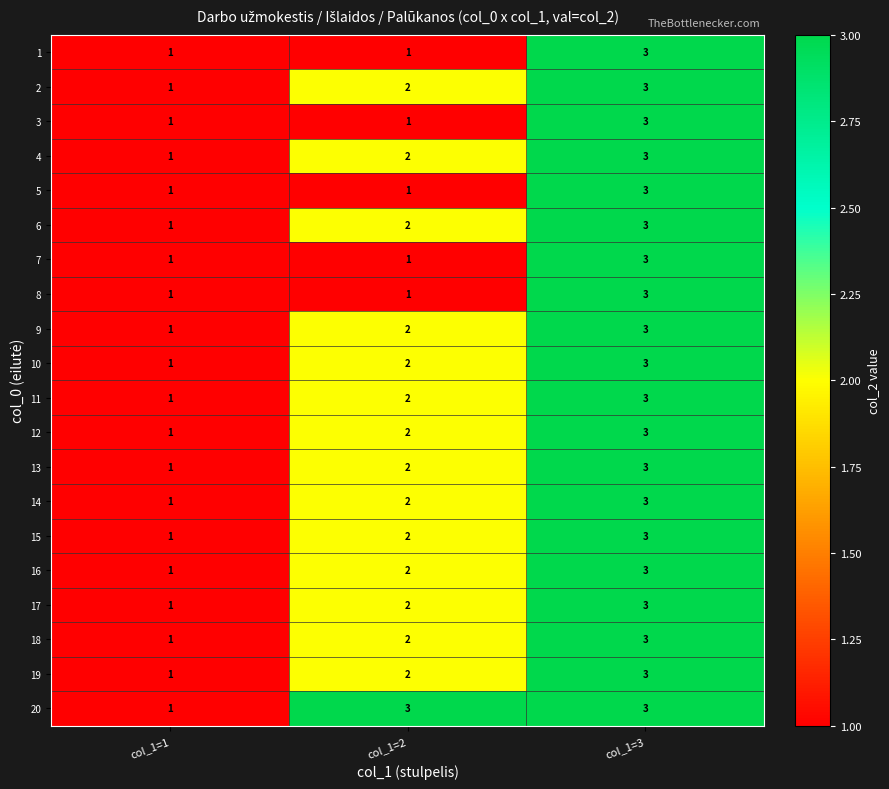

At which category is the sum across all series the highest?

col_1=3